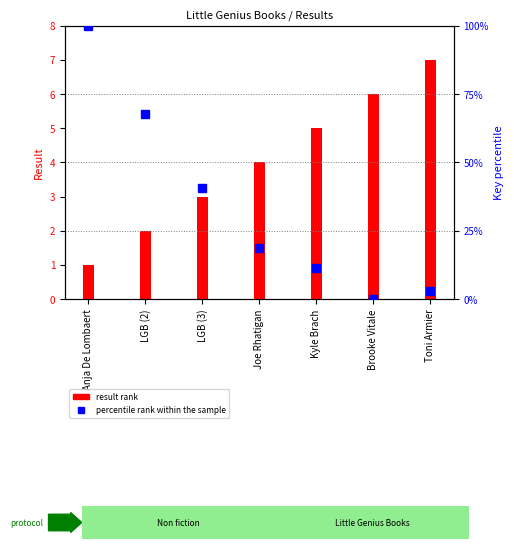

What is the change in value from Anja De Lombaert to Kyle Brach?

-88.7